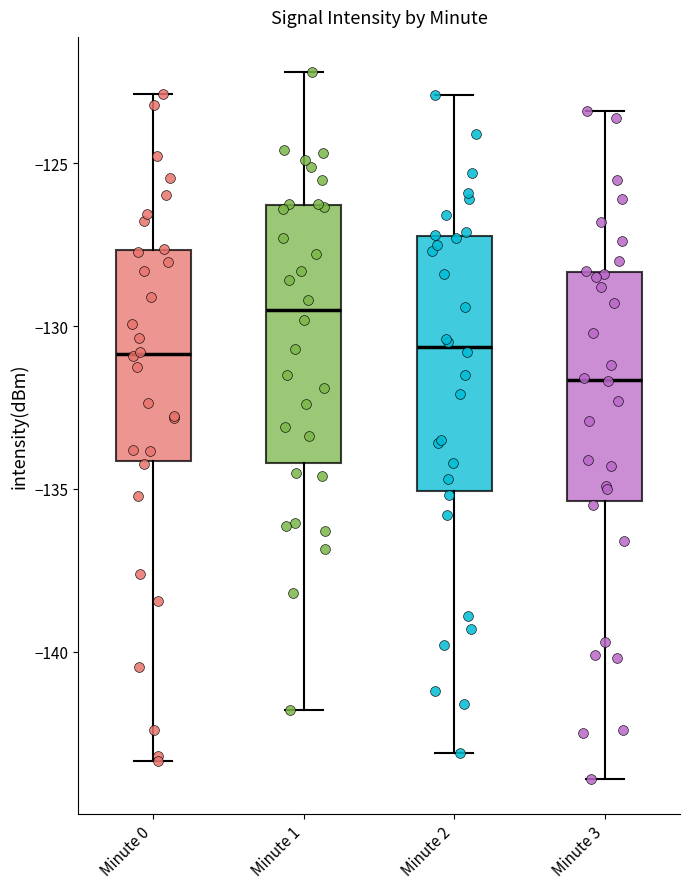

Which box's median line is the highest?

Minute 1